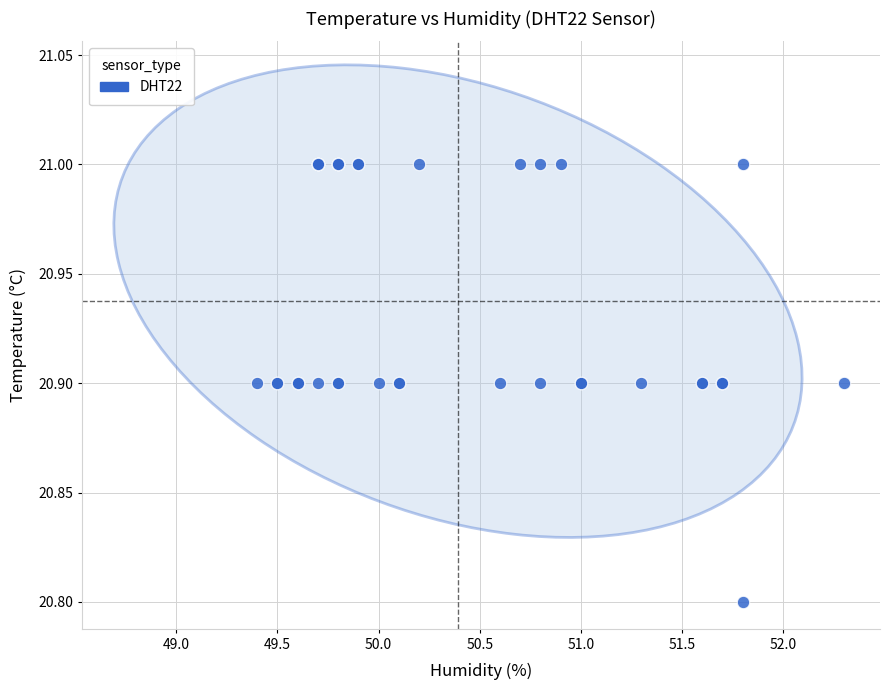

What Y value in the scatter plot is closest to 20?

20.8